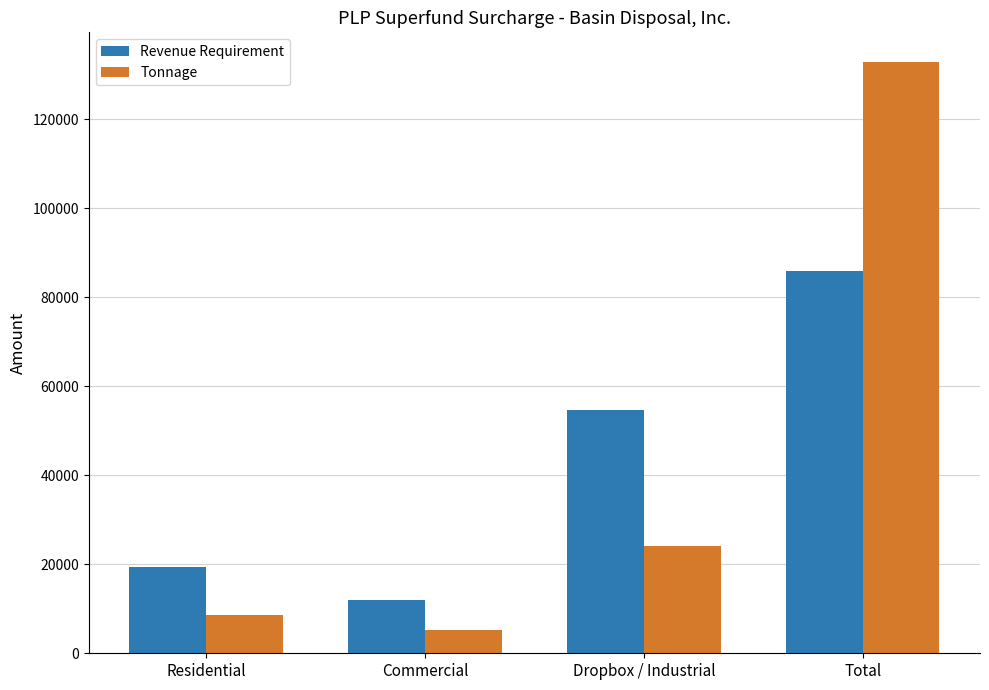

Which series changed the most between Residential and Dropbox / Industrial?

Revenue Requirement